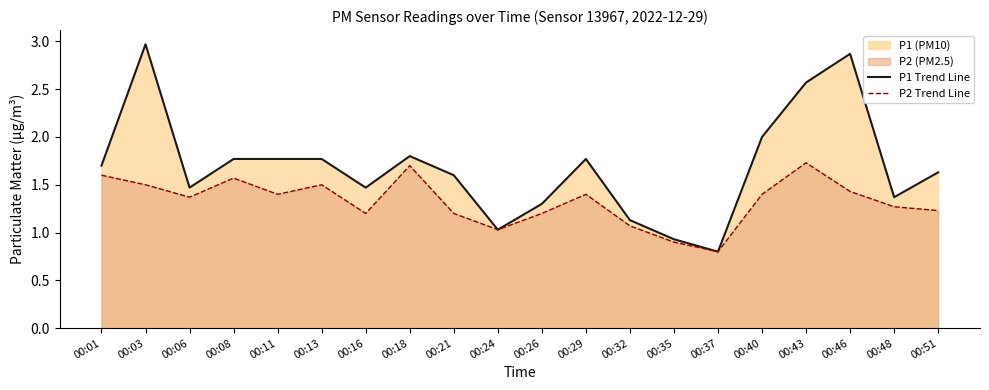

What is the value of the P1 Trend Line point at the 5th from the left?

1.8